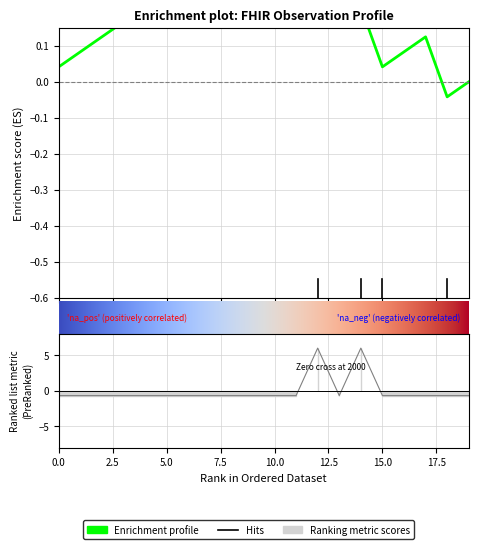

Count the number of categories in the chart.

20